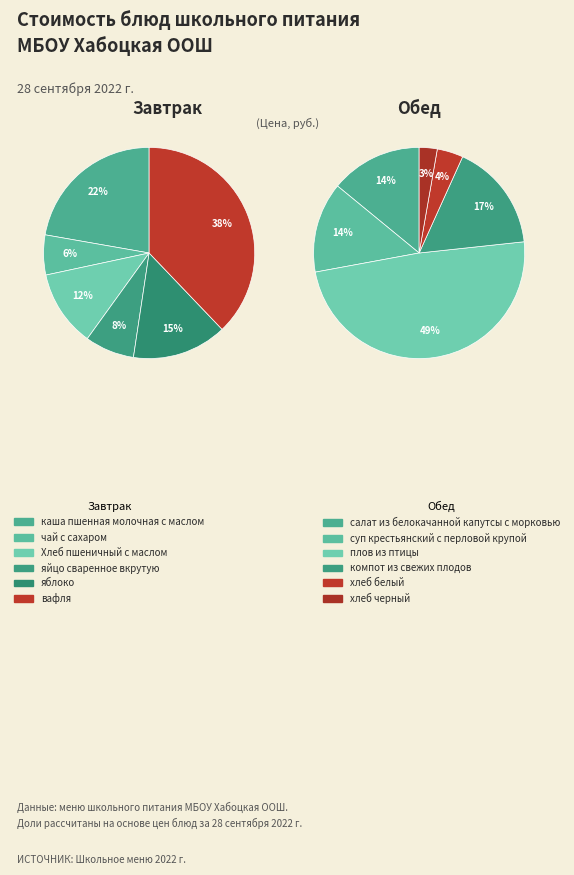

Does any single category account for the majority?

No